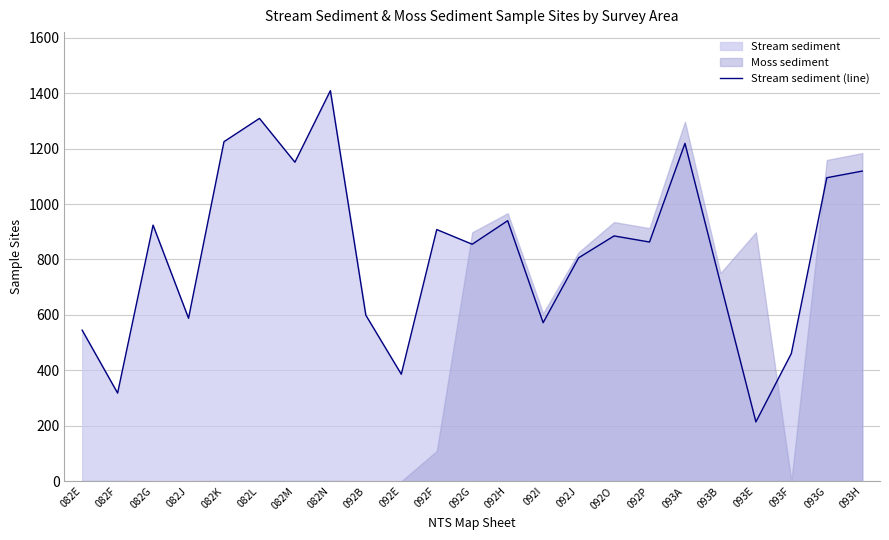

List the labels in order of value, largest first.

082N, 082L, 082K, 093A, 082M, 093H, 093G, 092H, 082G, 092F, 092O, 092P, 092G, 092J, 093B, 092B, 082J, 092I, 082E, 093F, 092E, 082F, 093E